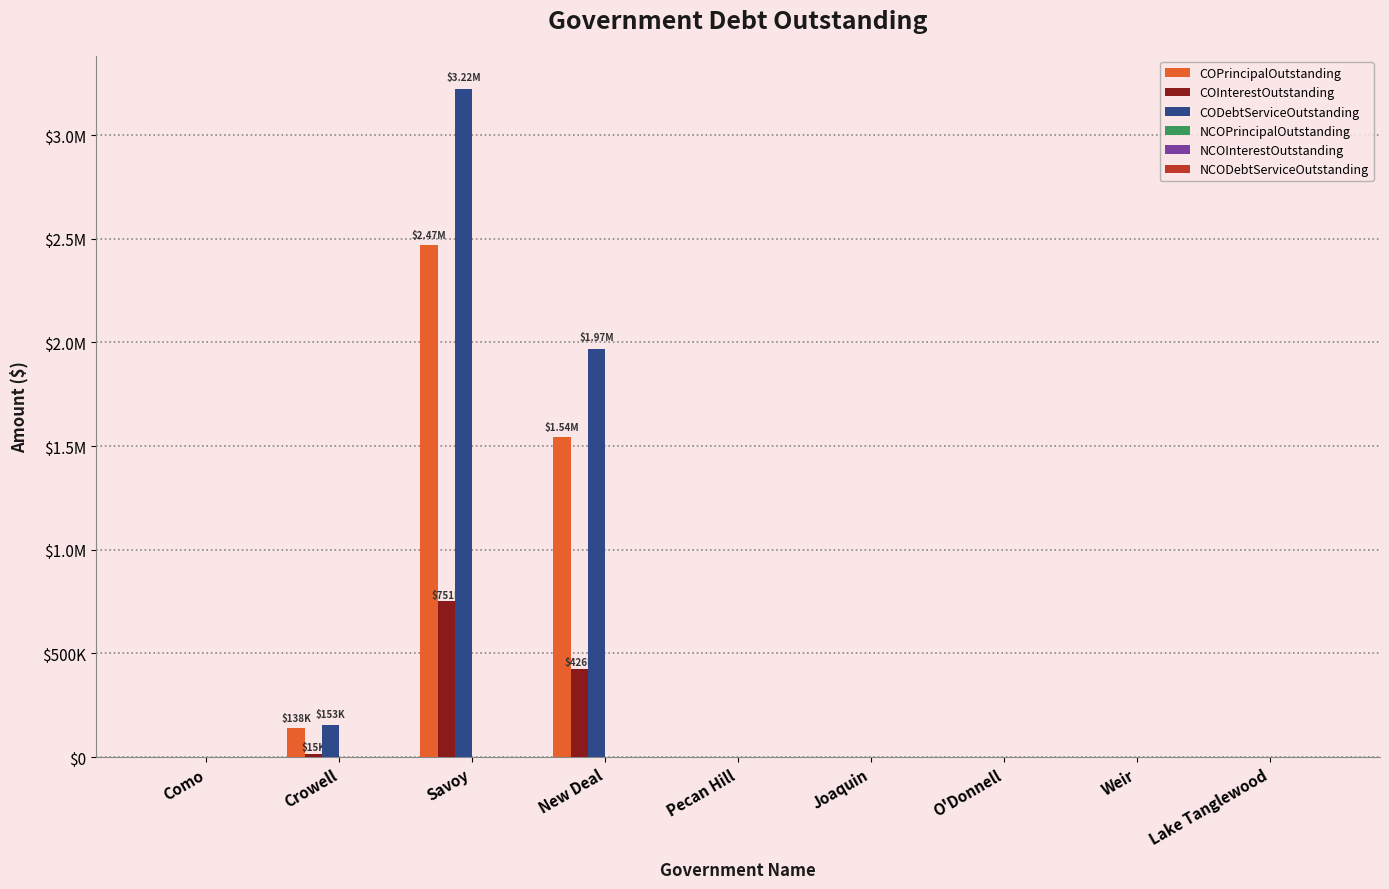

Are the bars horizontal?

No